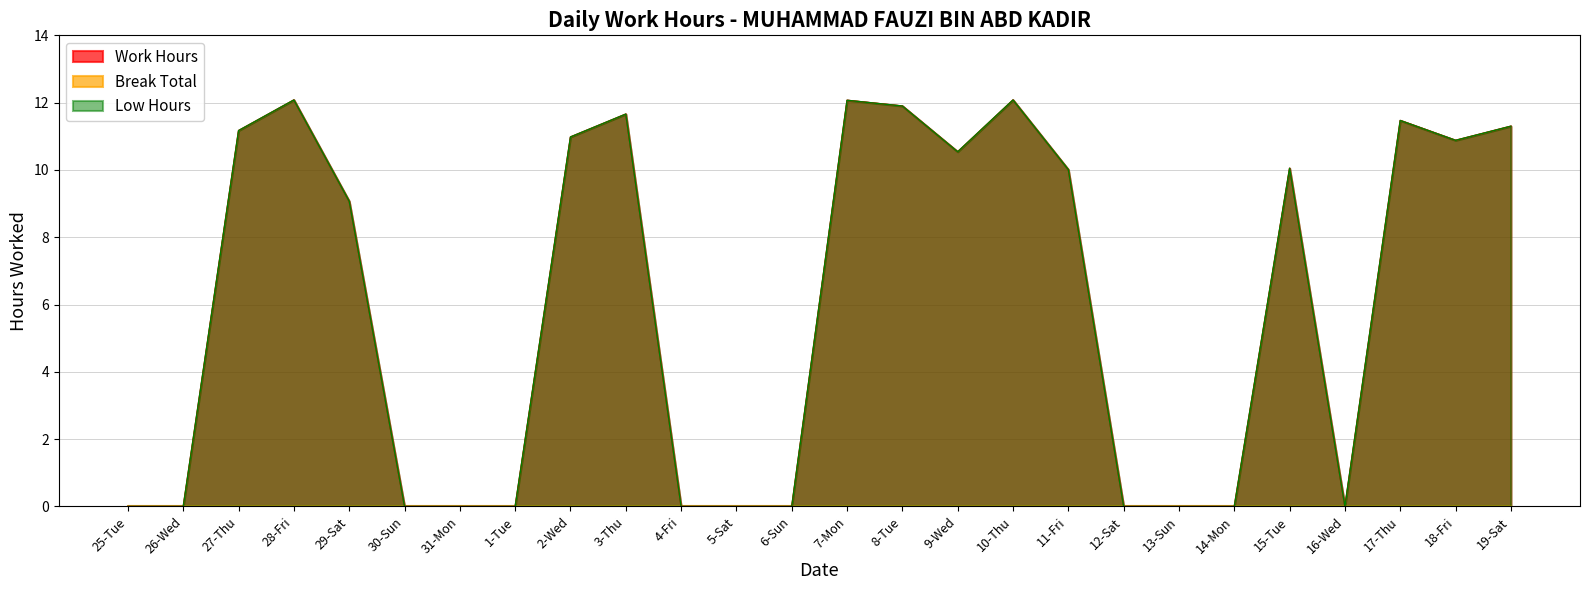

What is the sum of the Low Hours values at 2-Wed and 17-Thu?

22.5